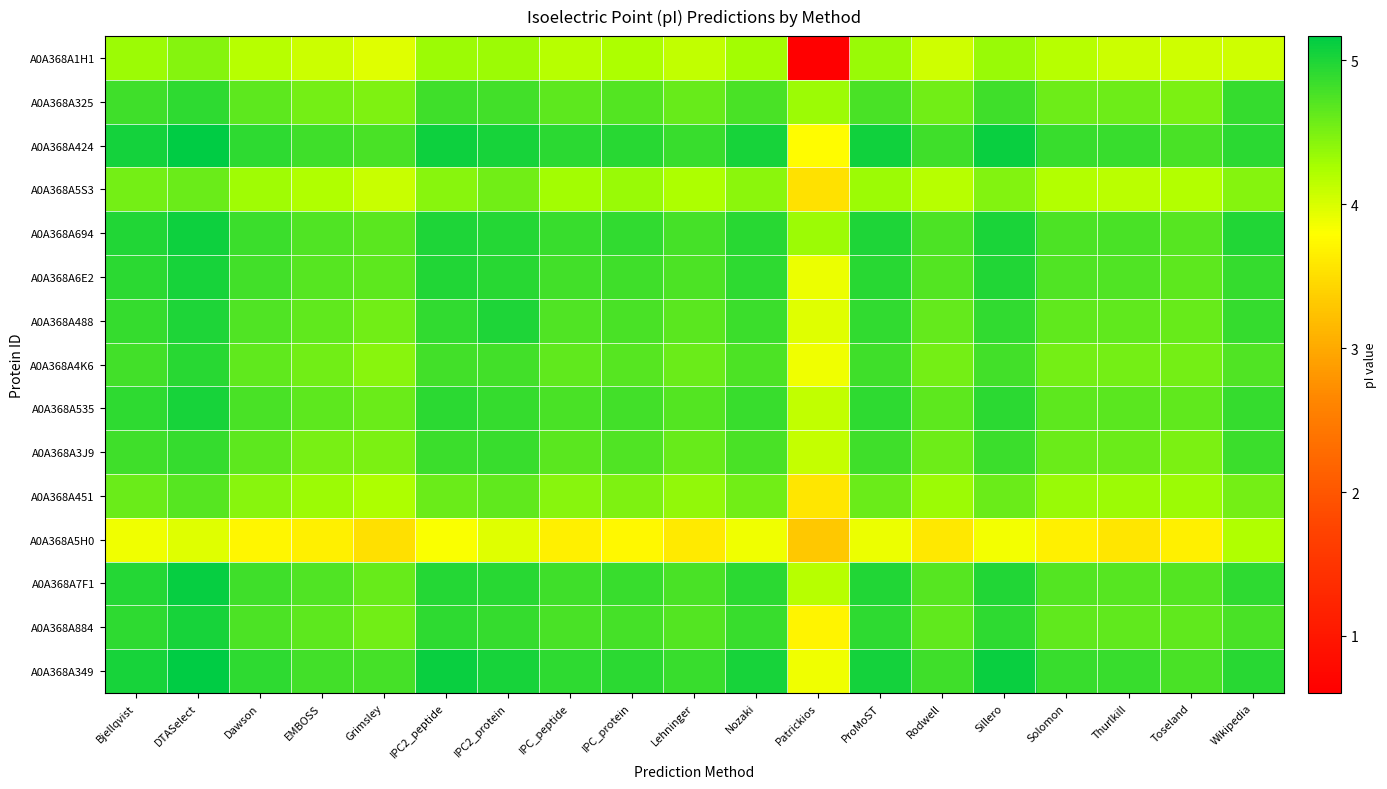

Which series has the widest spread of values?

A0A368A1H1